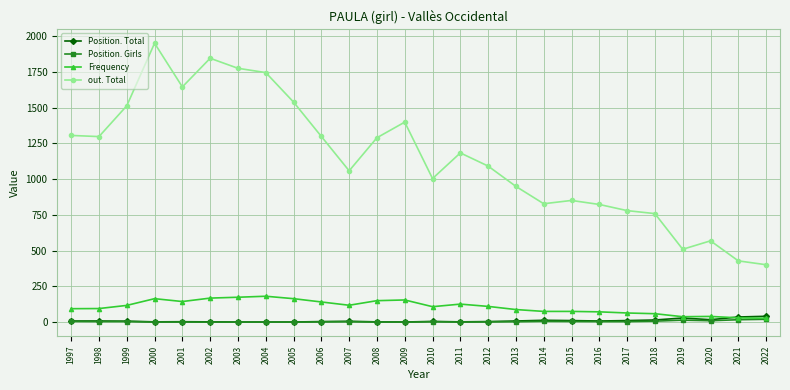

Which series has the widest spread of values?

out. Total